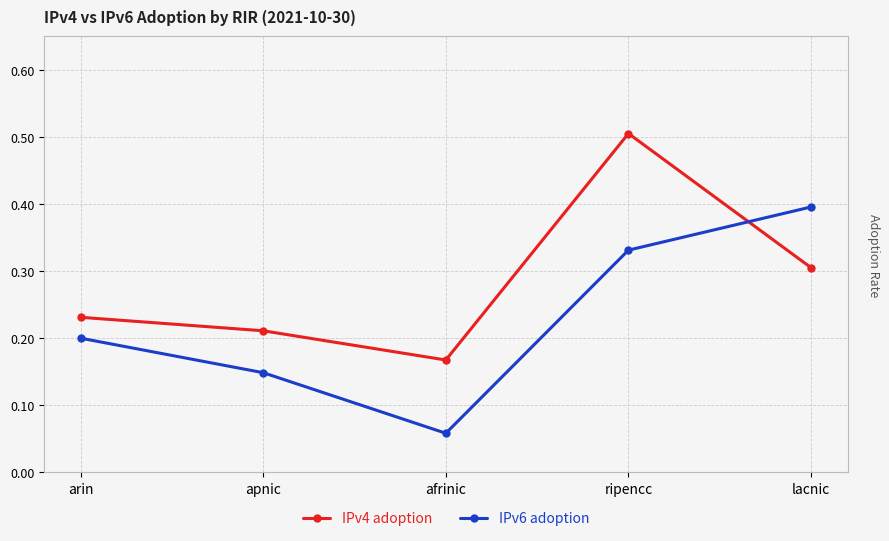

Which series changed the most between apnic and ripencc?

IPv4 adoption